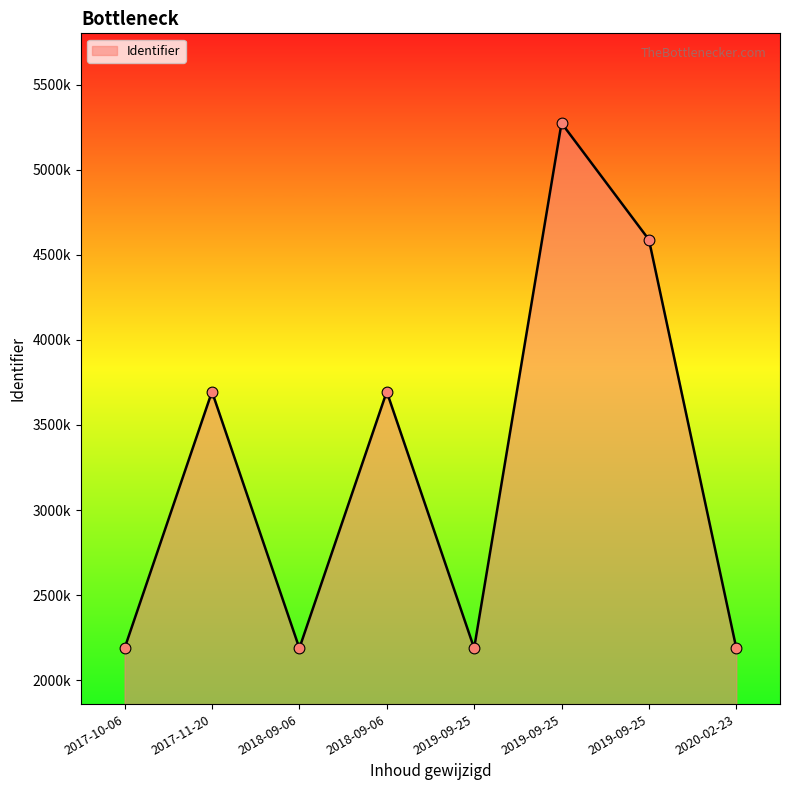

Between 2018-09-06 and 2018-09-06, which is larger?

2018-09-06